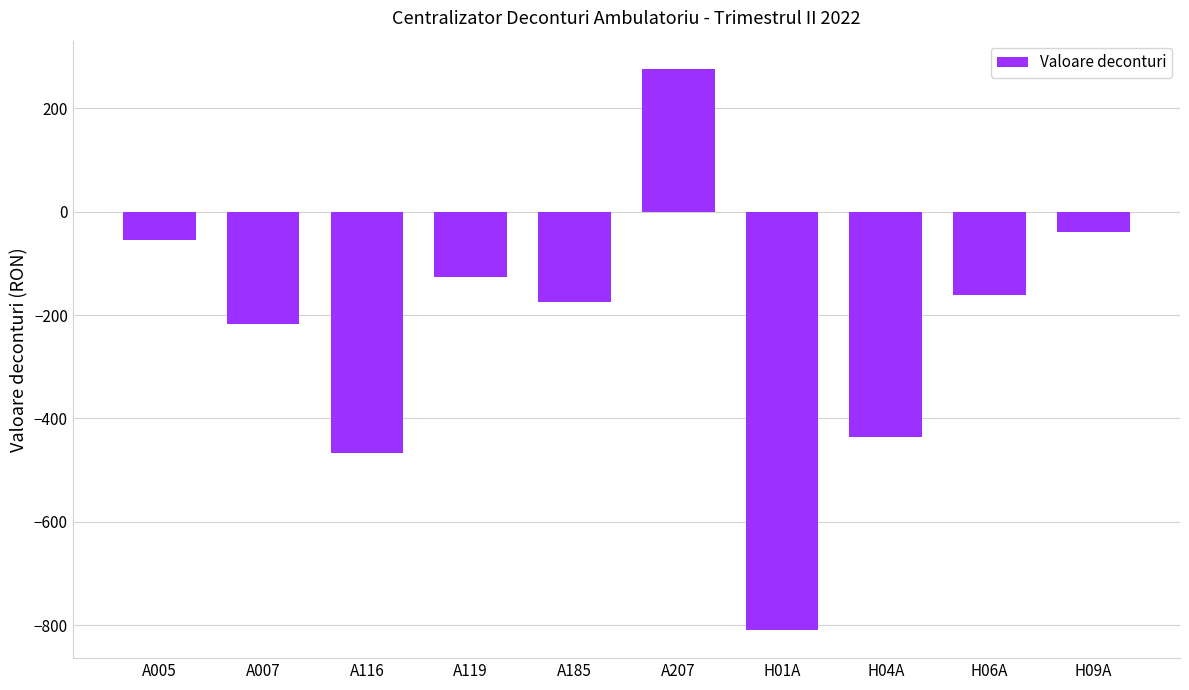

What is the greatest value displayed?

276.8